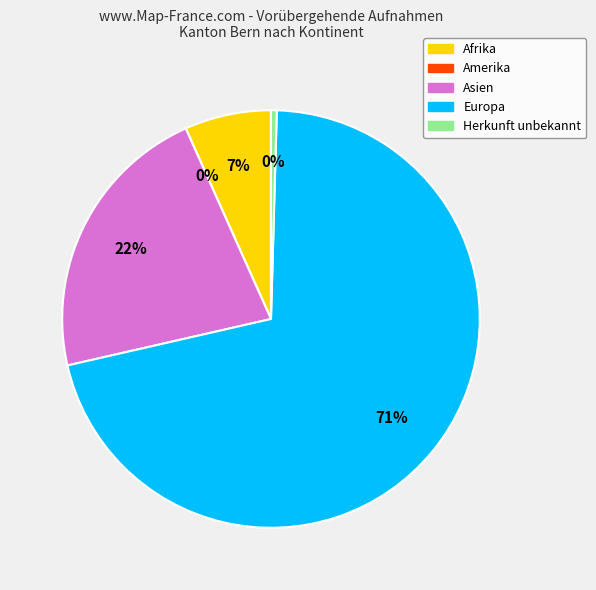

Which slice represents more than half of the pie?

Europa